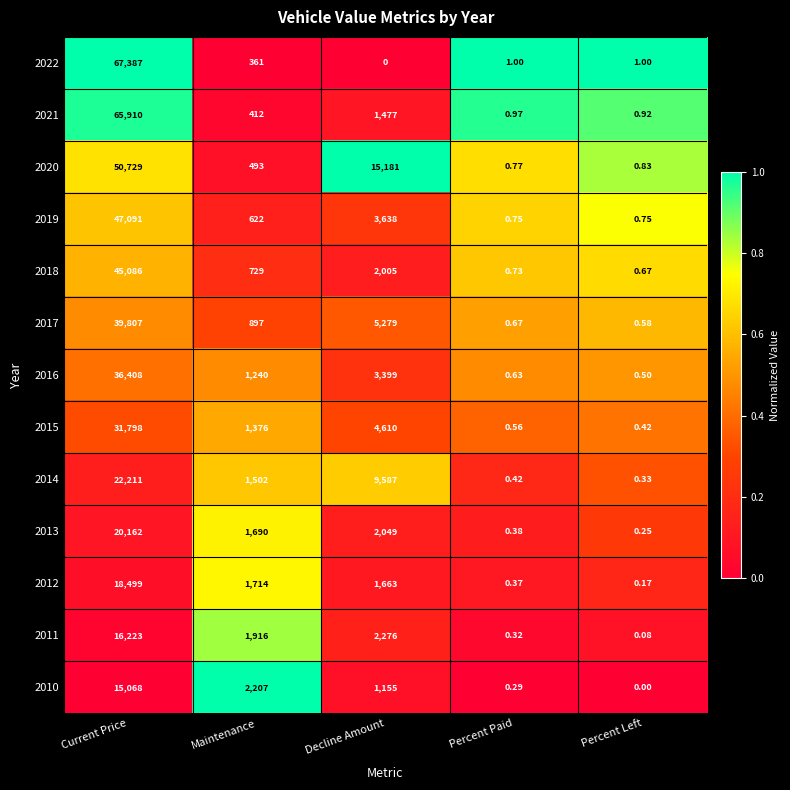

At which label is 2015 closest to 15899?

Decline Amount